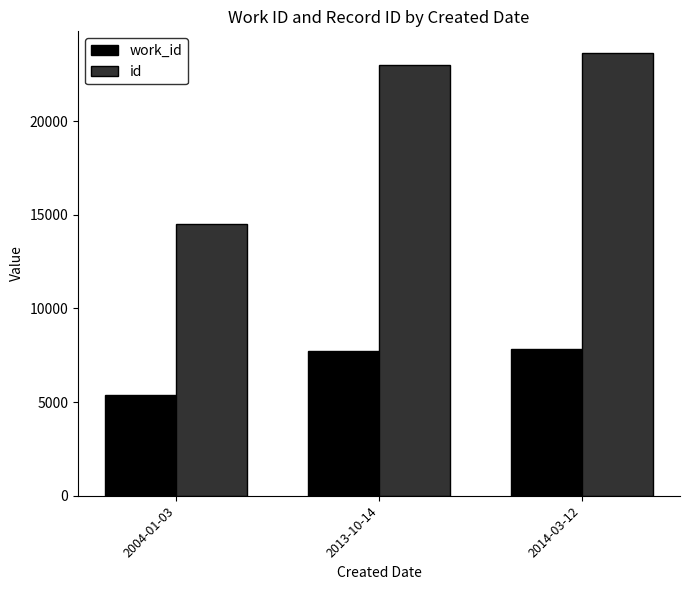

Which series changed the most between 2004-01-03 and 2014-03-12?

id